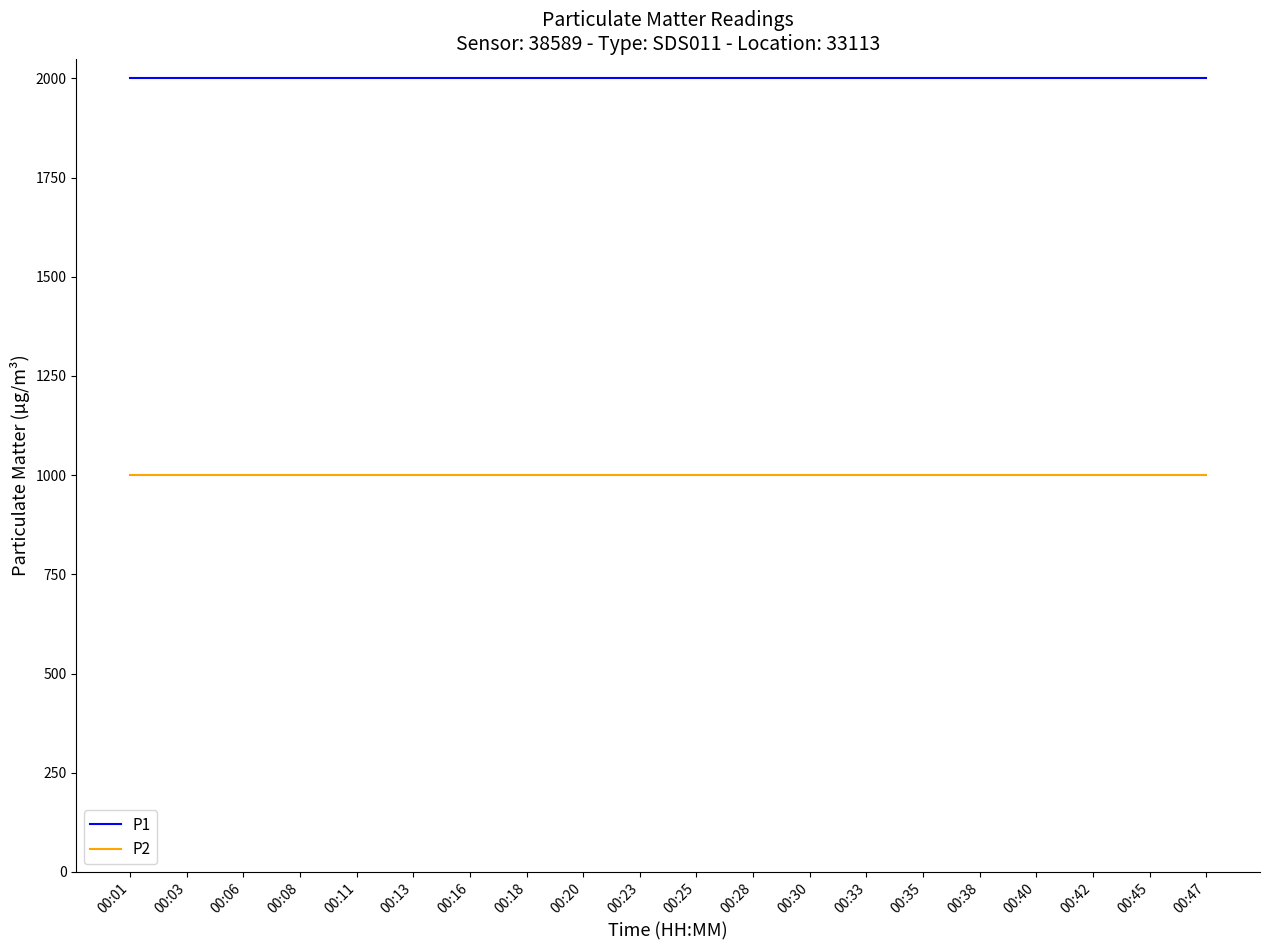

How many distinct data groups are displayed?

2